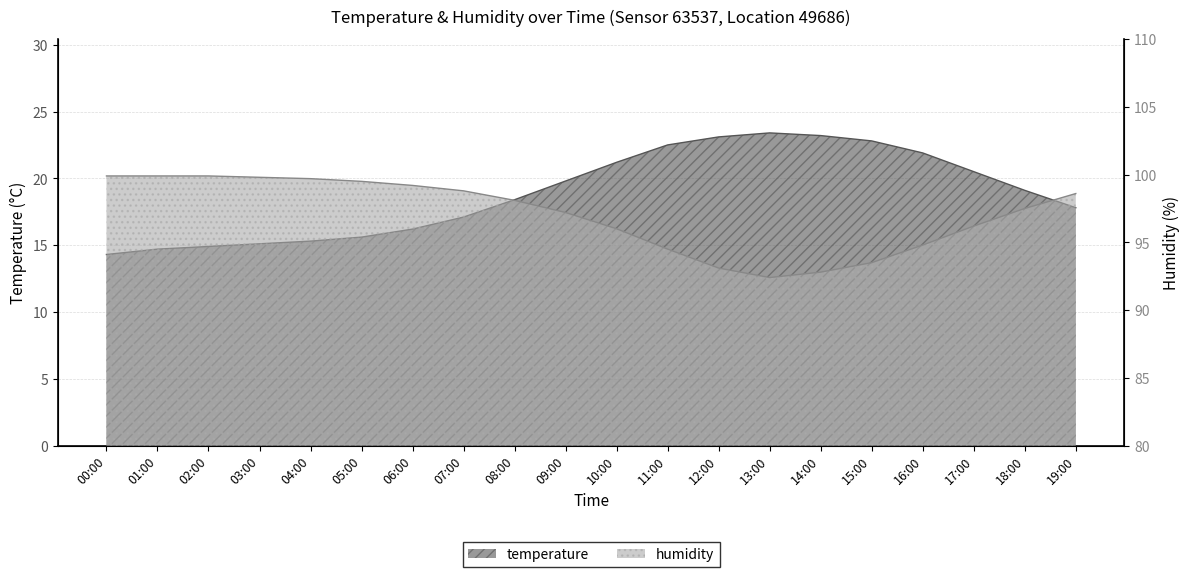

What is the difference between the maximum and minimum values in the temperature series?

9.1